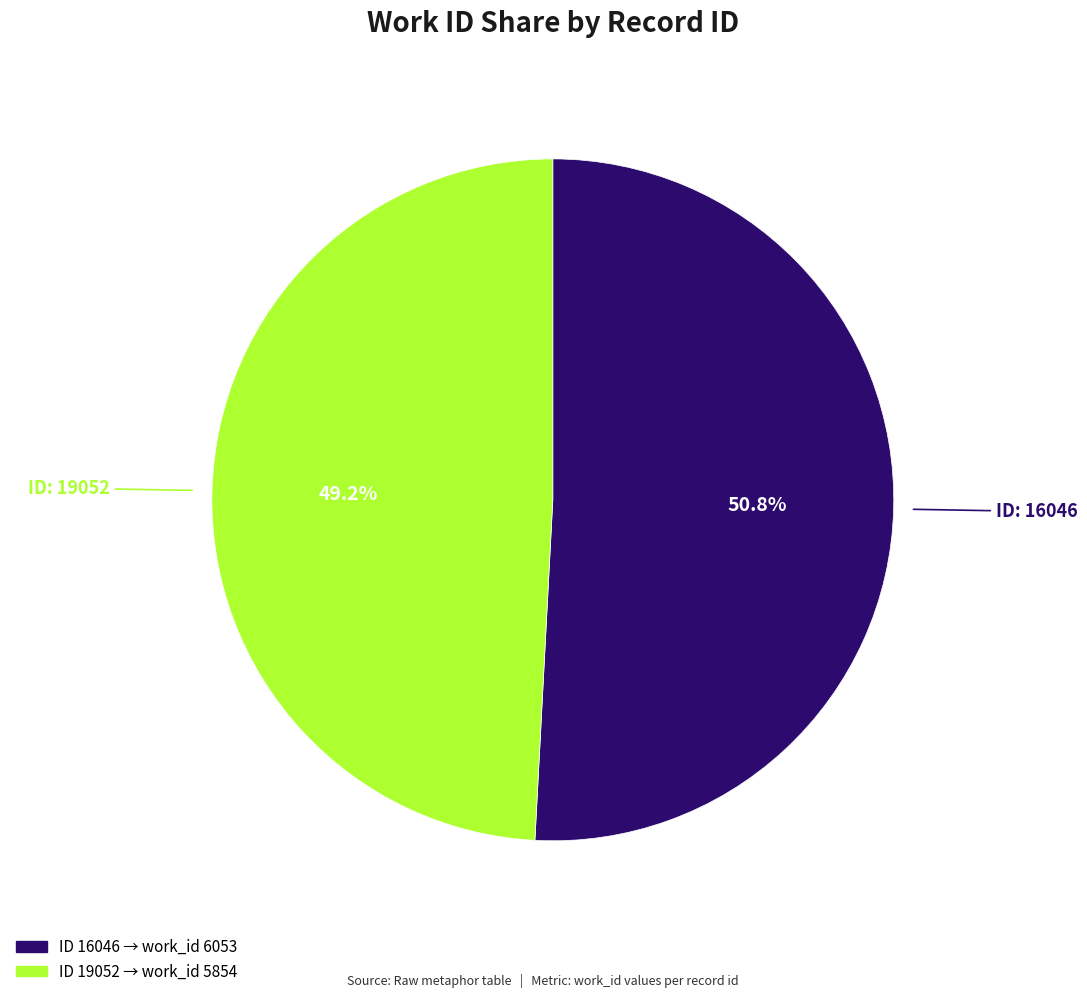

Is there a majority slice in this chart?

Yes